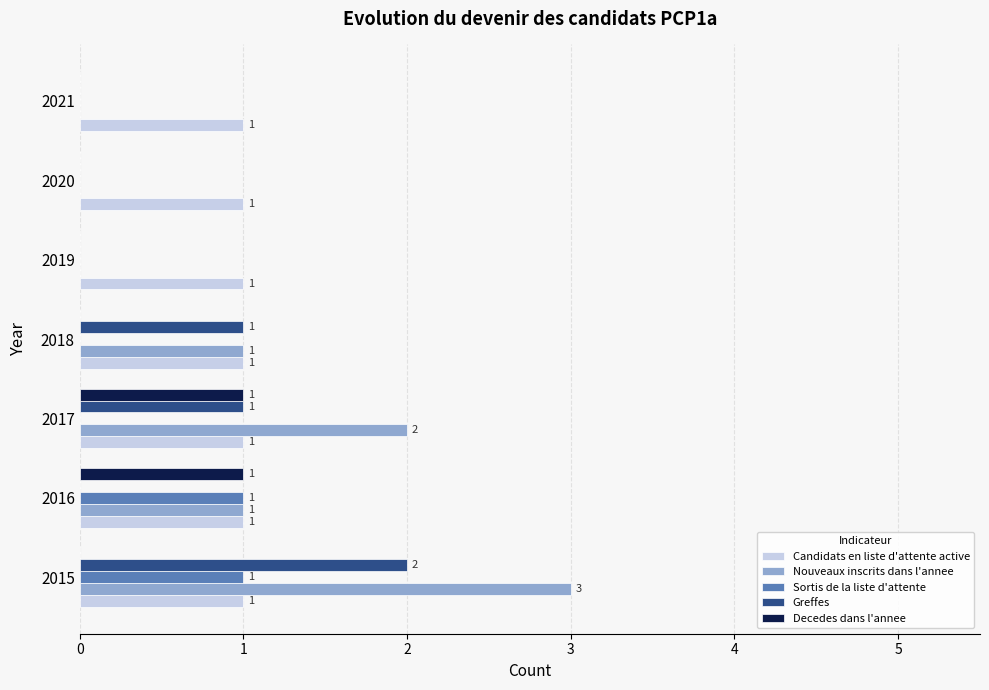

How many values in Decedes dans l'annee are above zero?

2